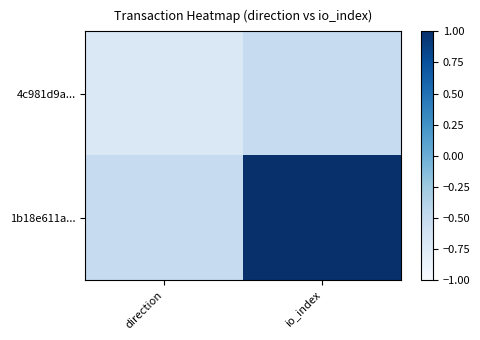

Count the number of categories in the chart.

2